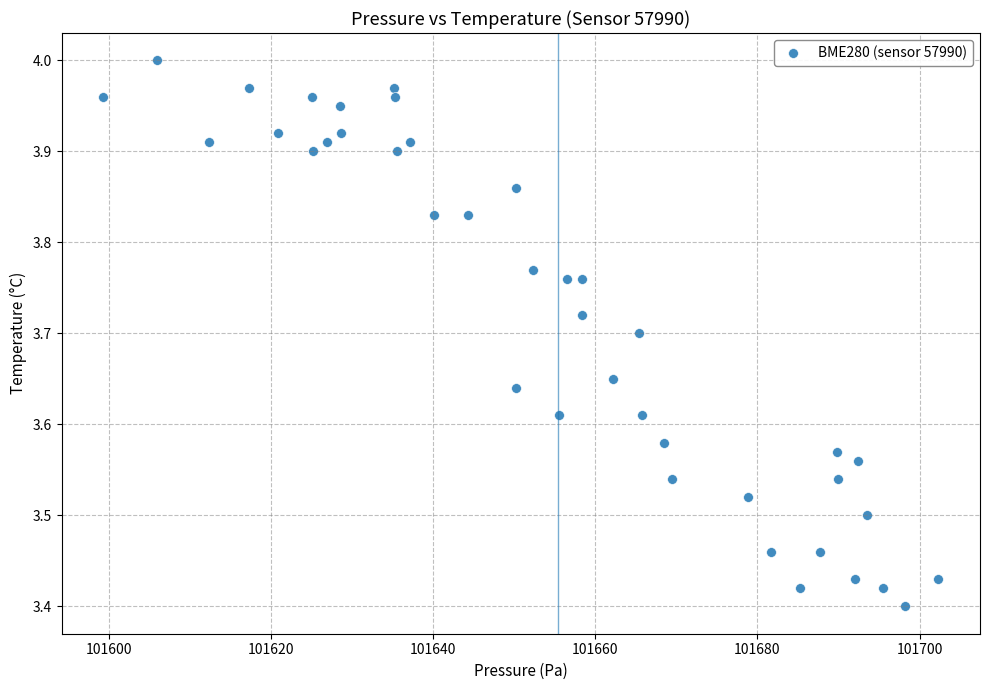

What is the range of Y values (max minus min)?

0.6